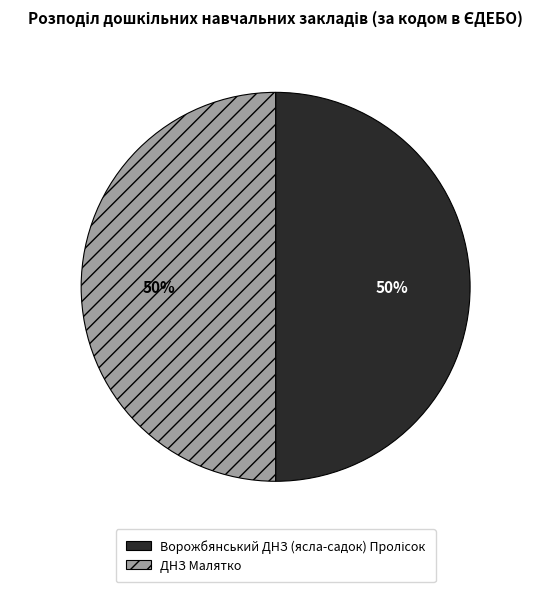

To the nearest percent, what is the average slice percentage?

50%